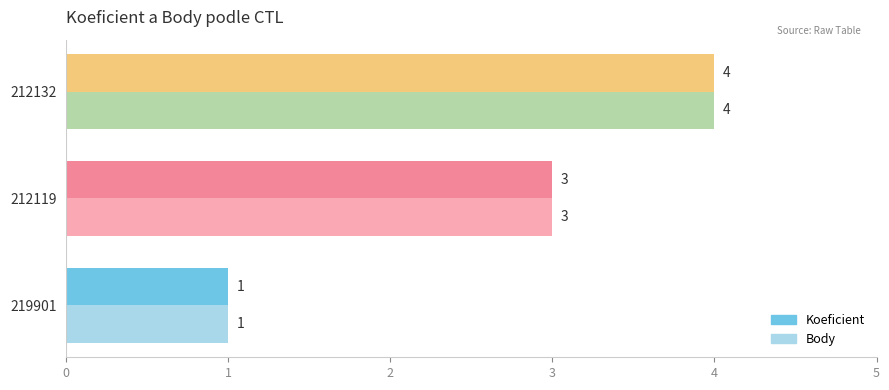

Count the number of categories in the chart.

3